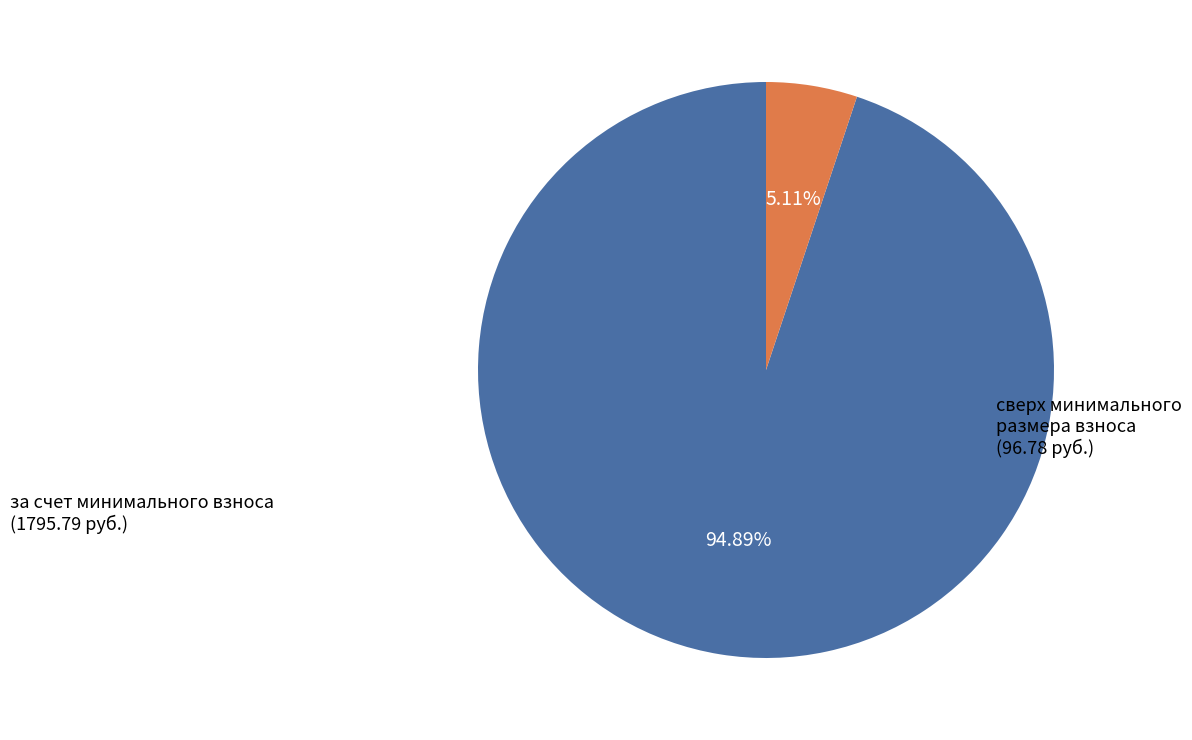

Is there a majority slice in this chart?

Yes